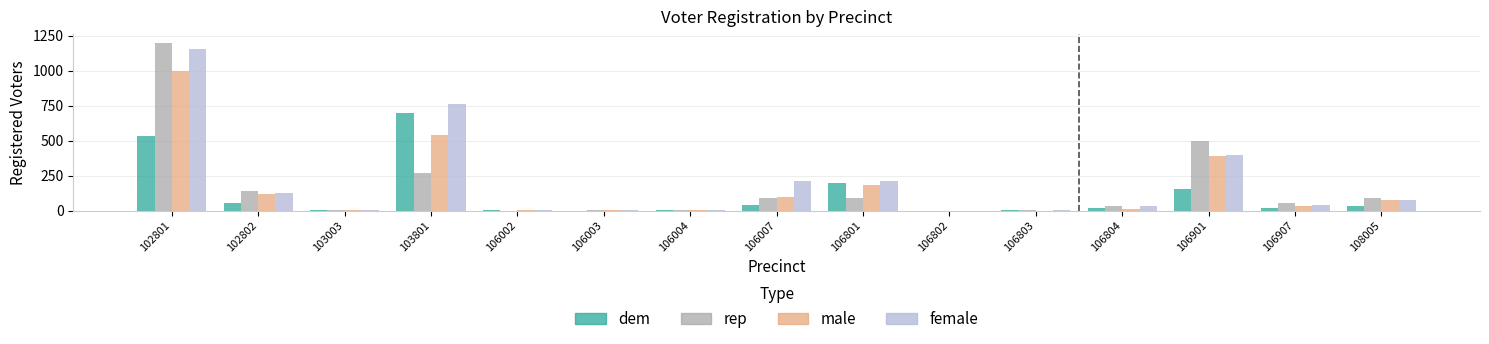

Between 106003 and 106804, which series saw the biggest shift?

rep